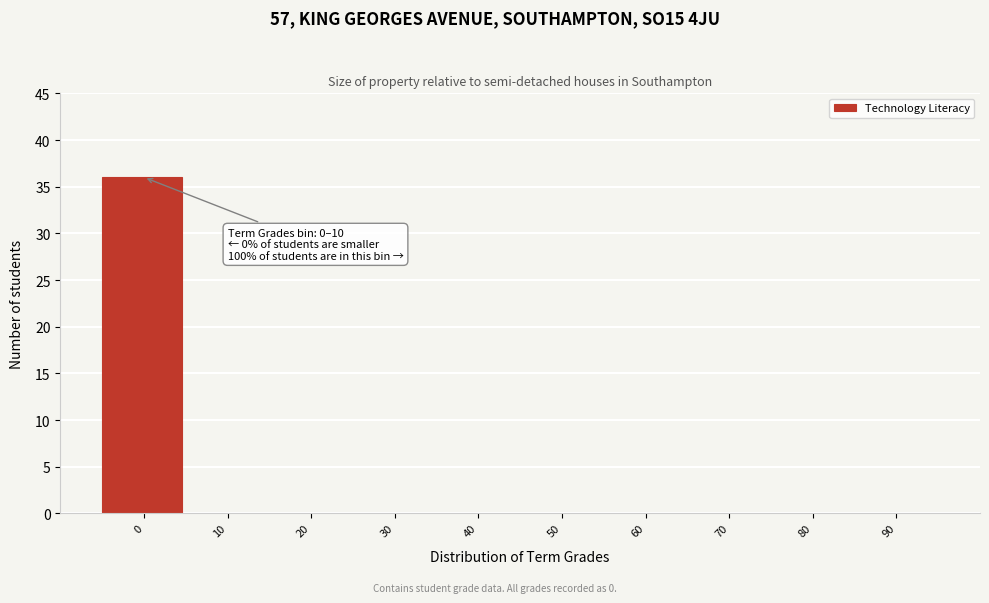

Reading right to left, what are all the values shown in this chart?

90=0	80=0	70=0	60=0	50=0	40=0	30=0	20=0	10=0	0=36